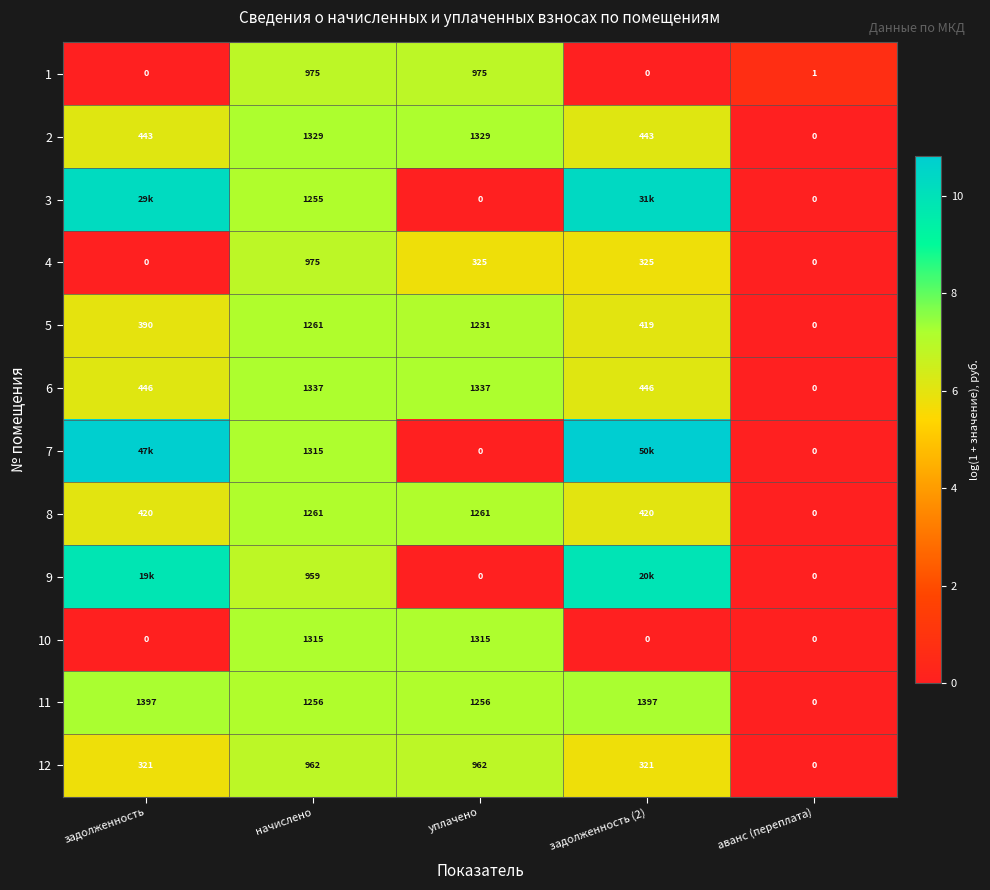

Where does the 1 series first go above 1?

начислено